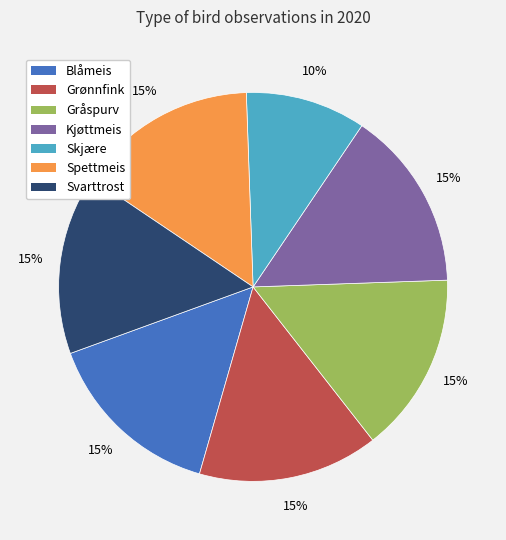

Approximately how many times larger is the value at Svarttrost compared to Skjære?

1.5